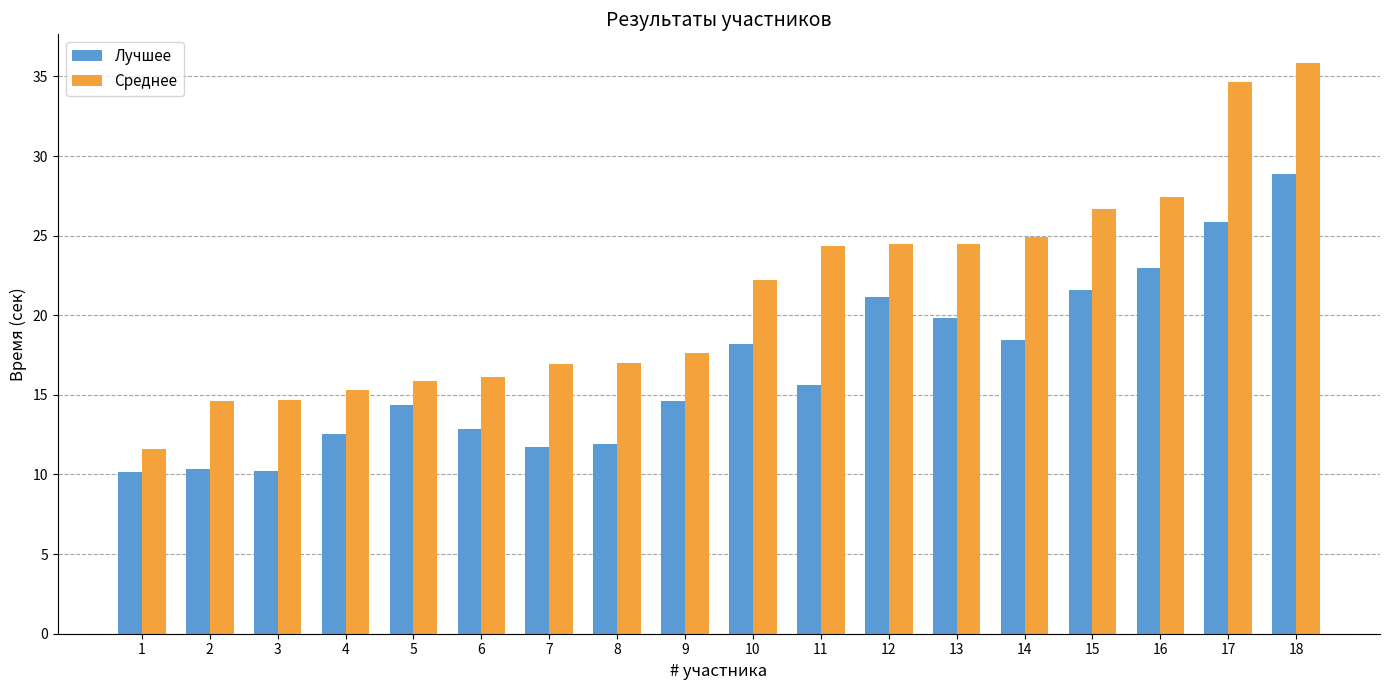

What is the difference between the second highest and minimum values in the Лучшее series?

15.7